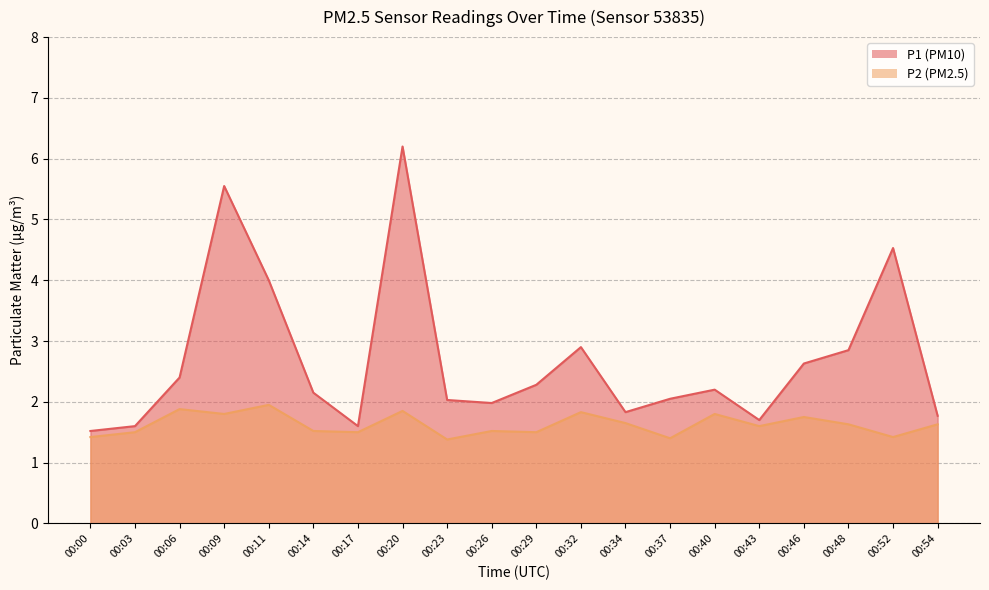

The P2 series shows 1.6 at 00:48. True or false?

True